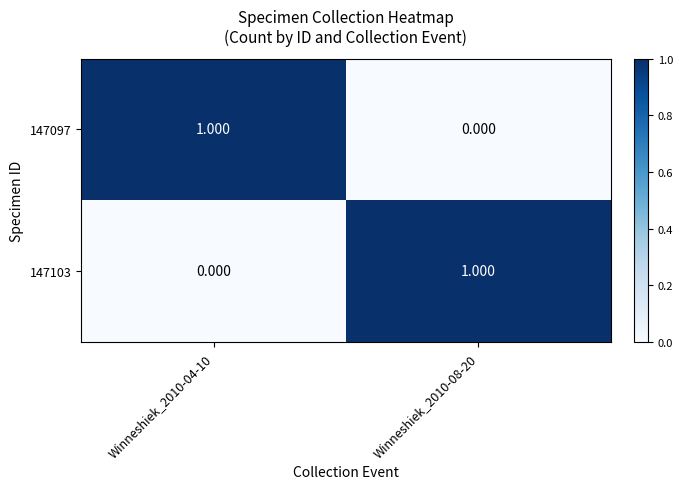

How many positive values does the 147103 series have?

1